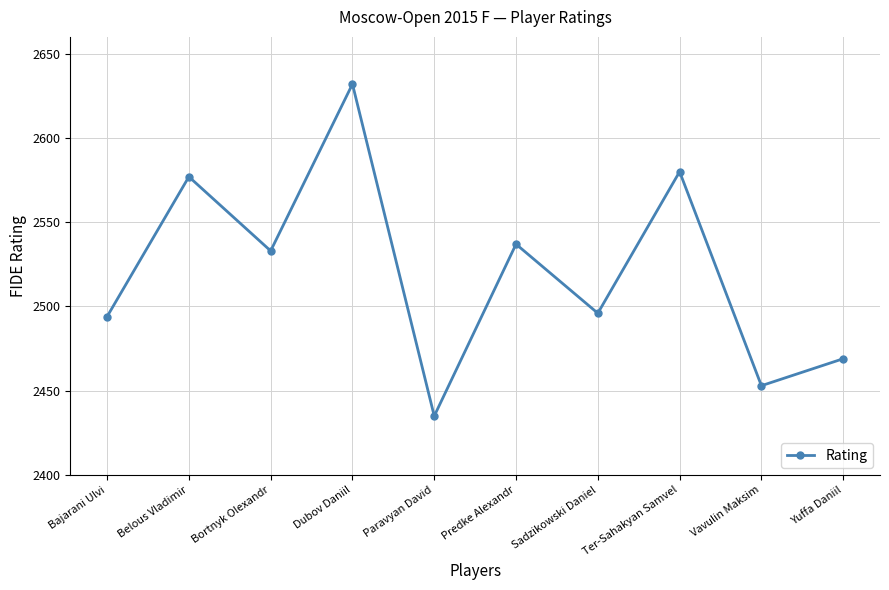

What is the value of the 9th point from the left?

2453